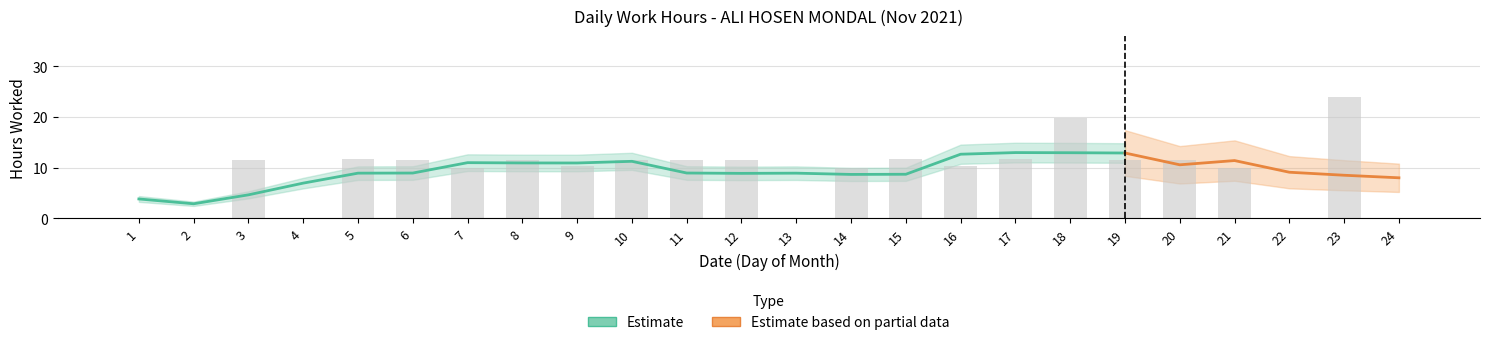

Which label corresponds to the largest value in the chart?

23